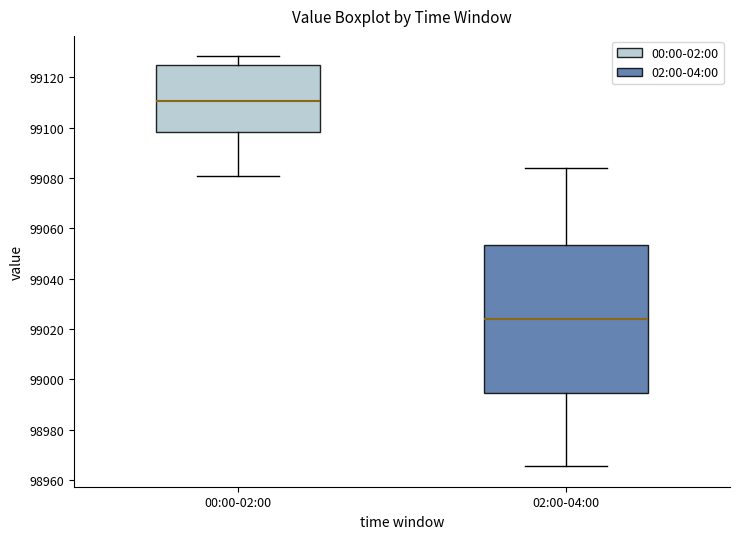

Comparing the boxes themselves (not the whiskers), which one is the tallest?

02:00-04:00